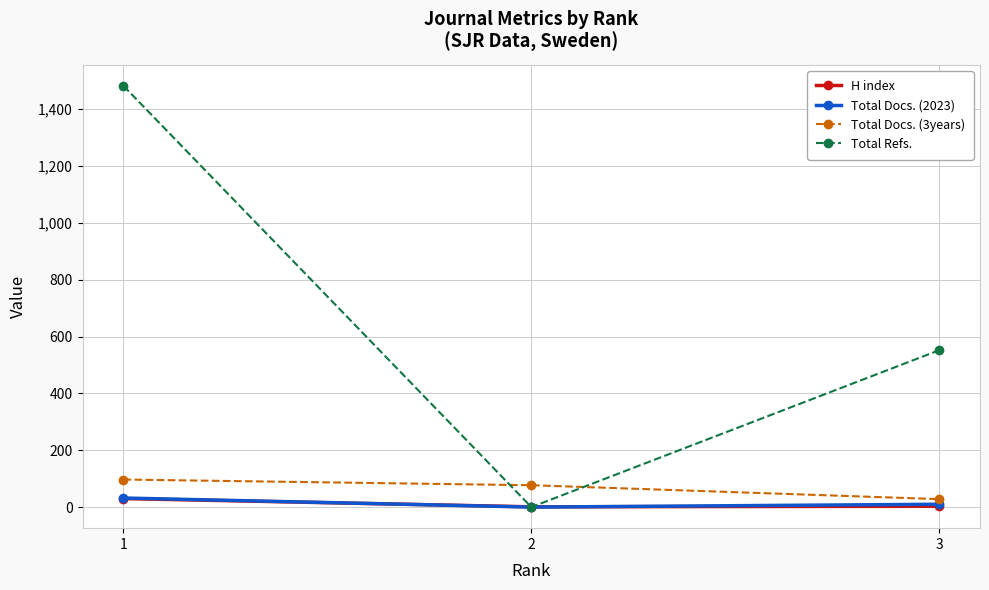

What is the greatest value displayed?

1482